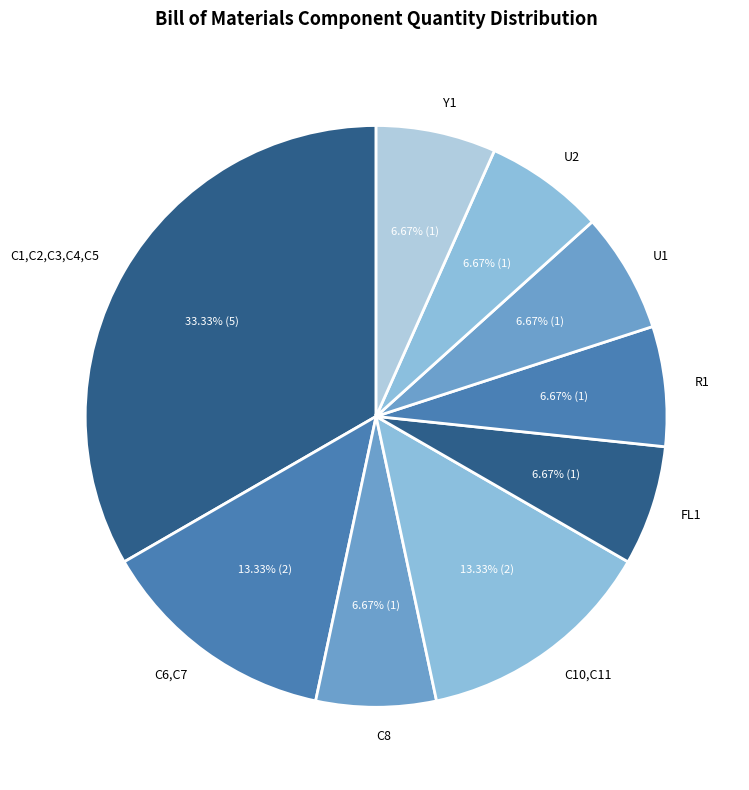

True or false: R1 accounts for 7% of the total.

True